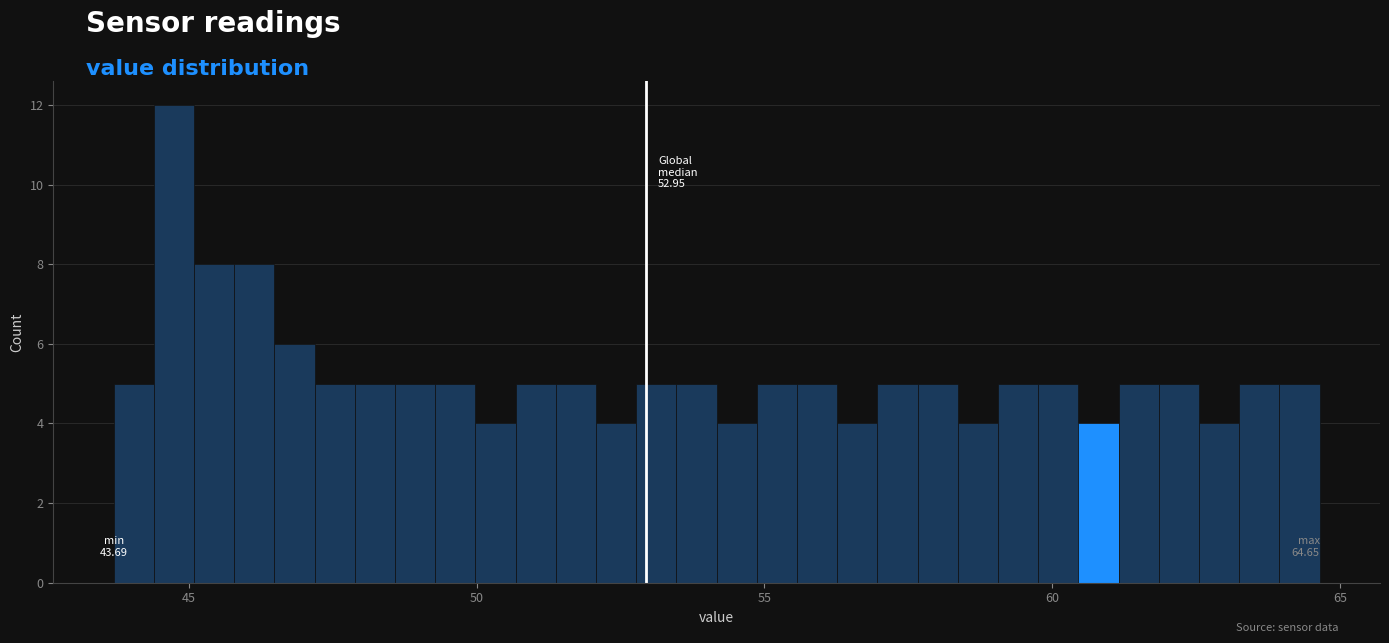

Around what value on the x-axis is the tallest bar? Give the approximate position of its centre, as read against the axis.

44.5